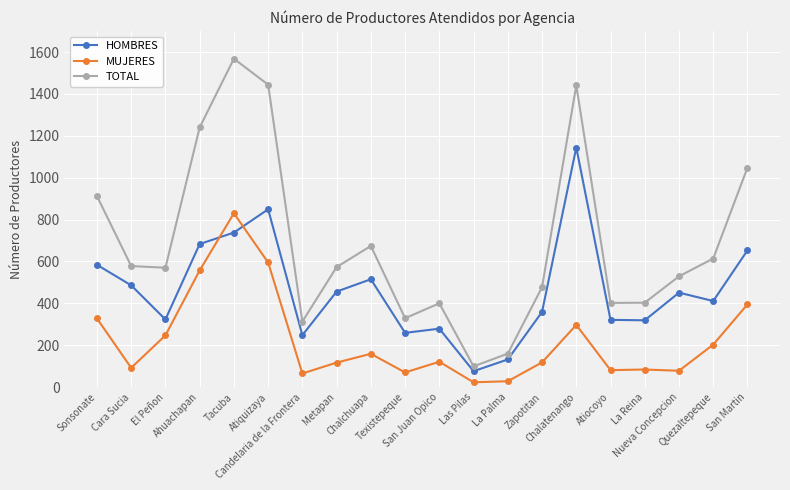

Which series has the largest range (max minus min)?

TOTAL